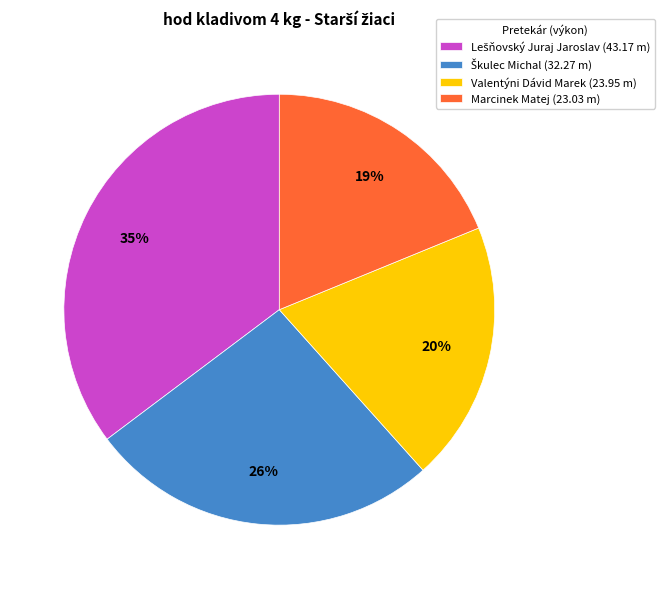

Count the number of slices in the pie.

4